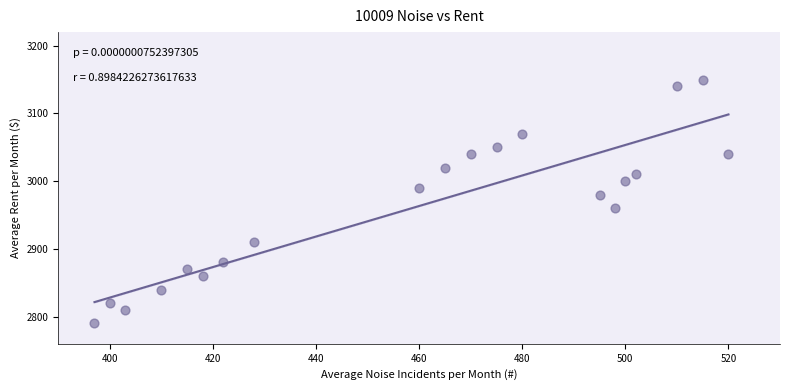

What is the range of X values (max minus min)?

123